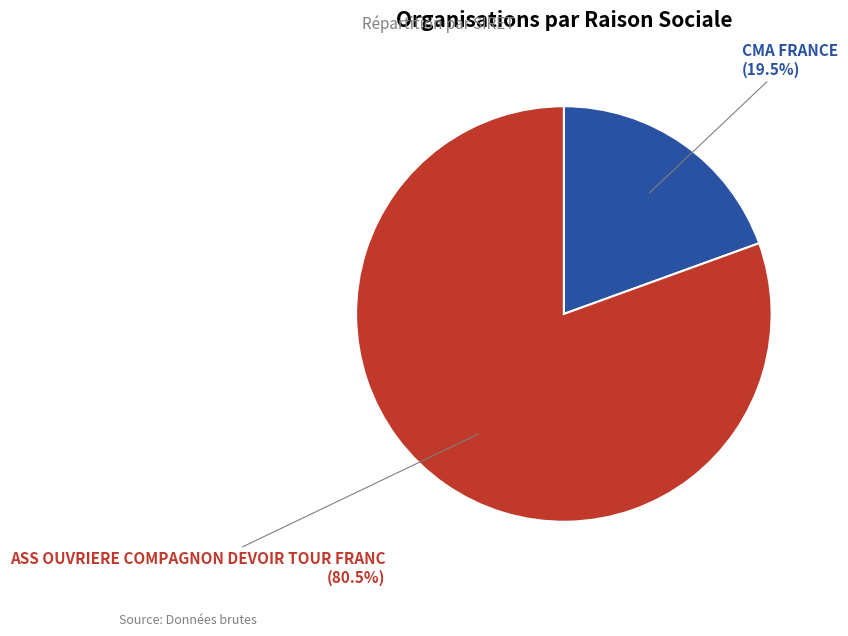

Rank the categories by value from highest to lowest.

ASS OUVRIERE COMPAGNON DEVOIR TOUR FRANC, CMA FRANCE